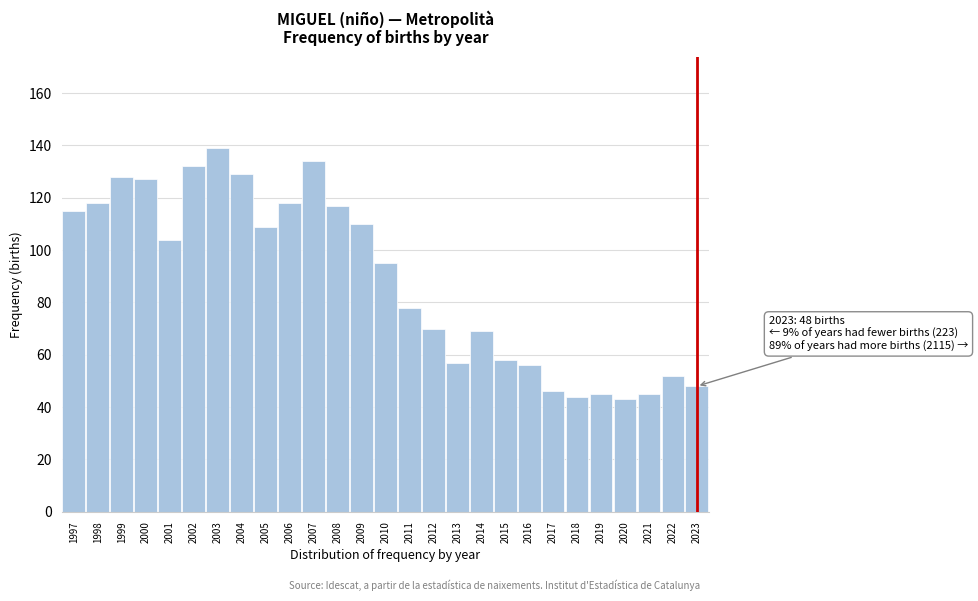

Reading left to right, list all the values displayed in this chart.

115	118	128	127	104	132	139	129	109	118	134	117	110	95	78	70	57	69	58	56	46	44	45	43	45	52	48